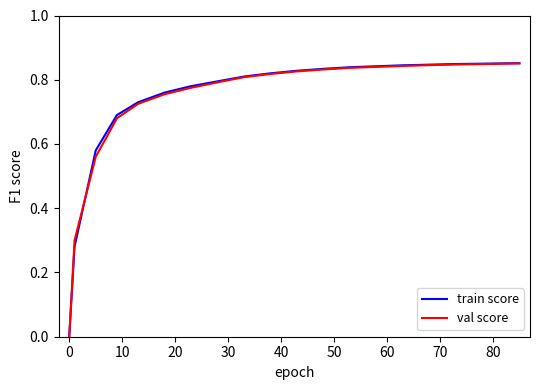

Which series has the largest range (max minus min)?

train score